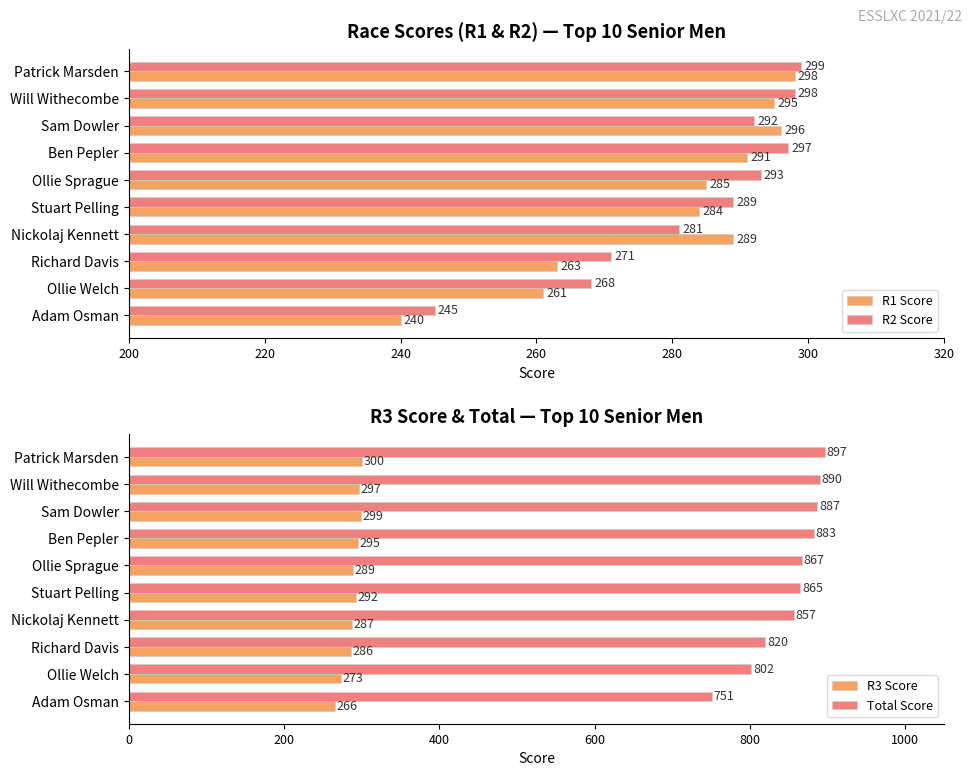

Is the value of R2 Score at Adam Osman greater than the value of R1 Score at Ben Pepler?

No